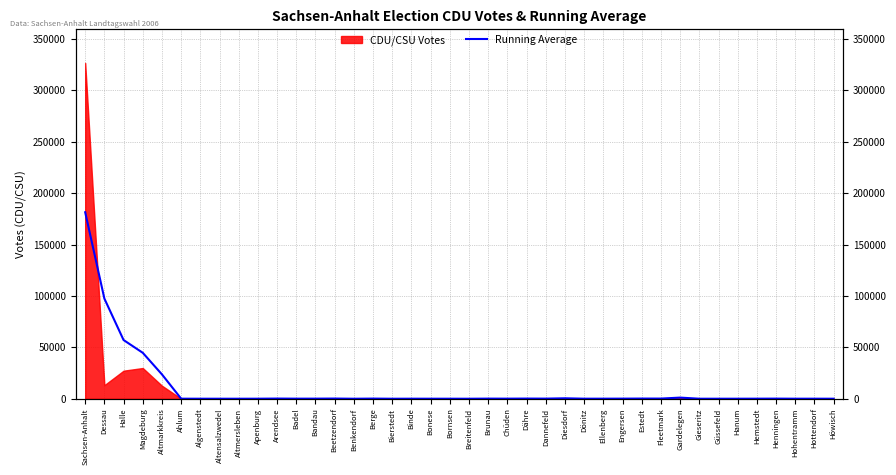

Reading left to right, list all the values displayed in this chart.

181447.5	97474.5	57146.5	44726.5	23713.5	93.5	64.0	55.5	52.0	79.5	207.0	113.0	125.5	217.5	48.0	182.0	48.5	80.0	71.5	68.0	47.0	154.5	124.5	199.5	155.5	468.5	87.5	97.5	140.0	210.0	200.0	1138.5	61.0	63.5	71.5	100.0	154.0	72.5	83.5	59.5